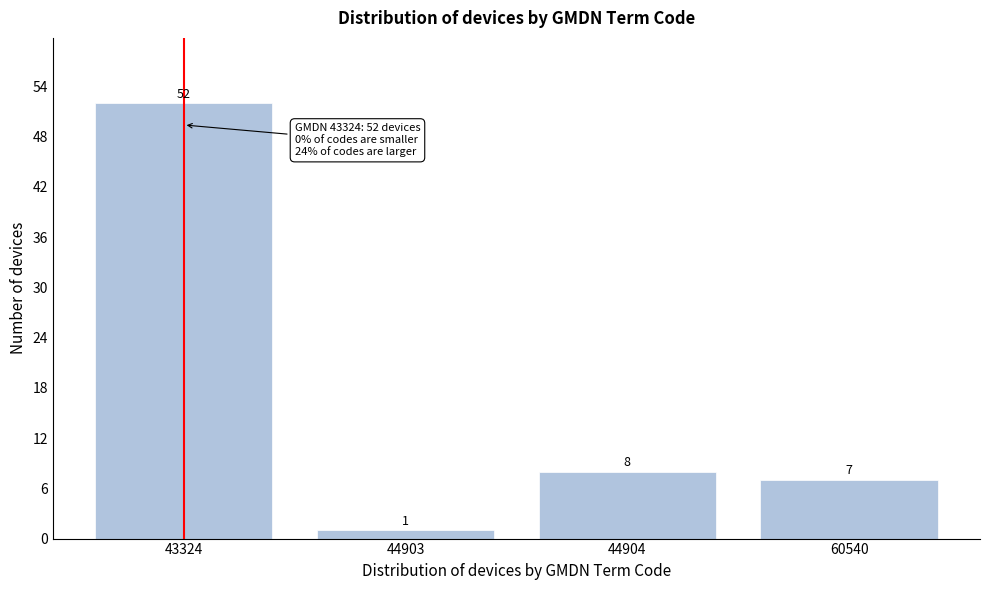

Reading left to right, transcribe all the data shown in this chart.

43324=52	44903=1	44904=8	60540=7